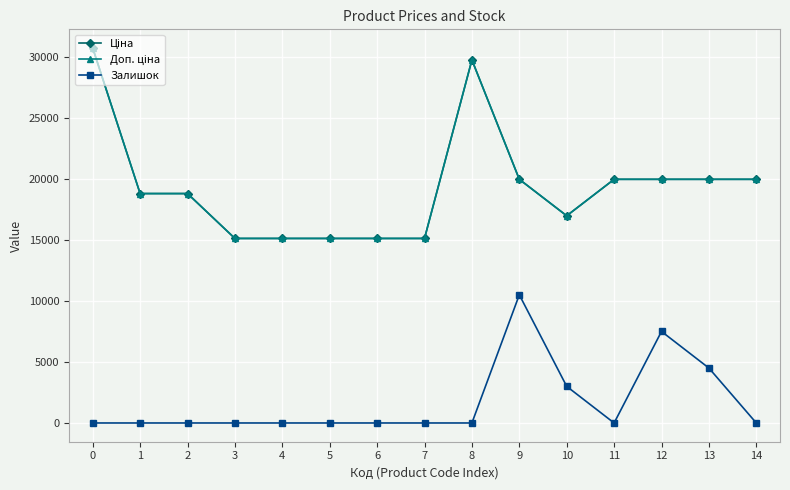

Is it true that Доп. ціна equals 17947.6 at 0?

False